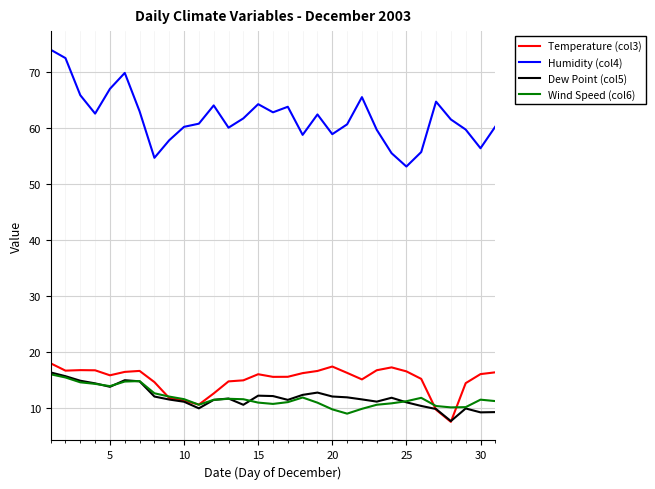

What are all the series names shown in the legend?

Temperature (col3), Humidity (col4), Dew Point (col5), Wind Speed (col6)